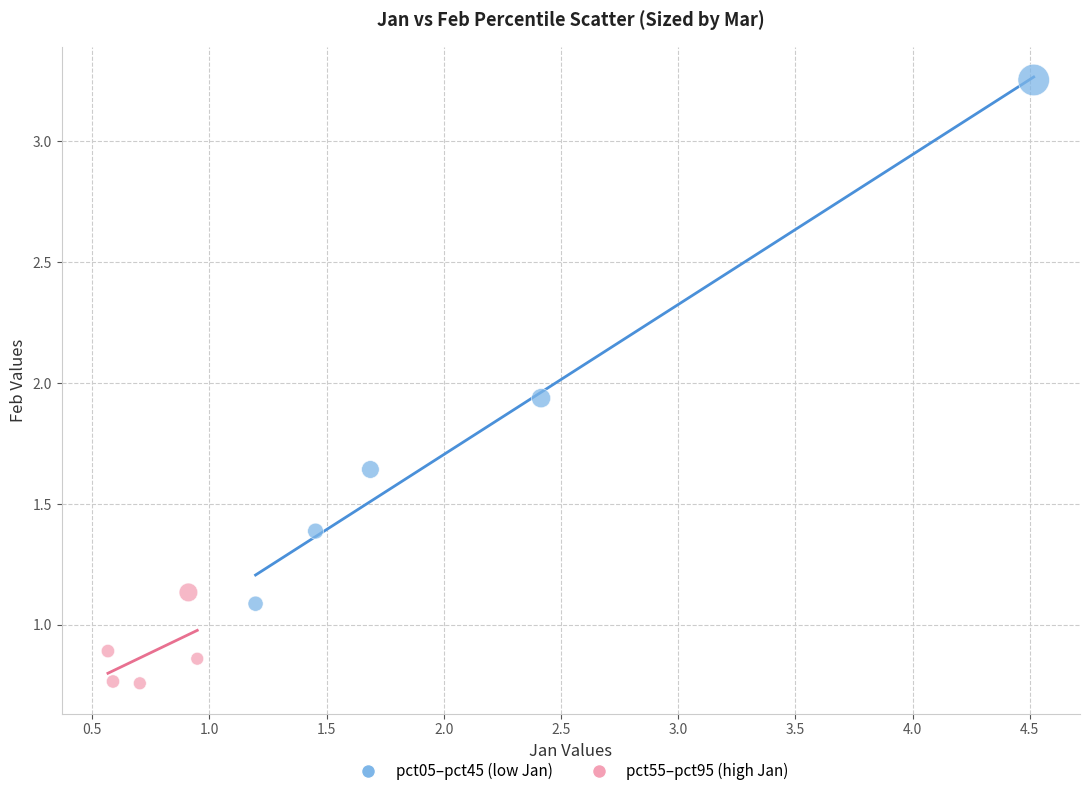

Which series has the largest Y range (max minus min)?

pct05–pct45 (low Jan)